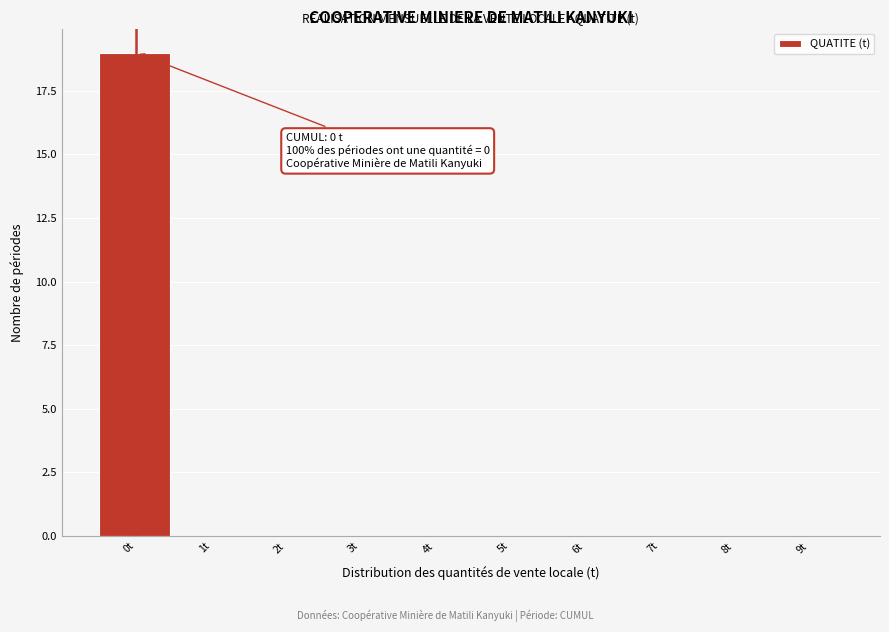

Over which range of the x-axis is the bar tallest?

-0.5 to 0.5